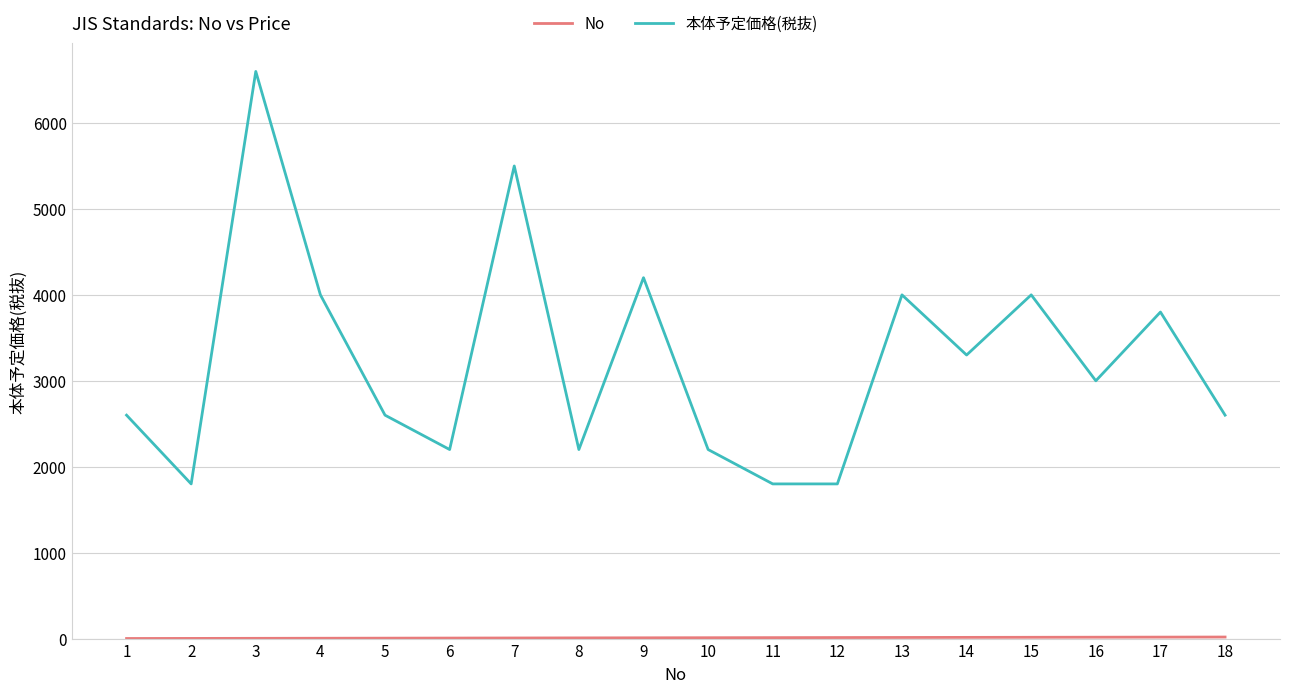

What is the difference between the maximum and minimum values in the 本体予定価格(税抜) series?

4800